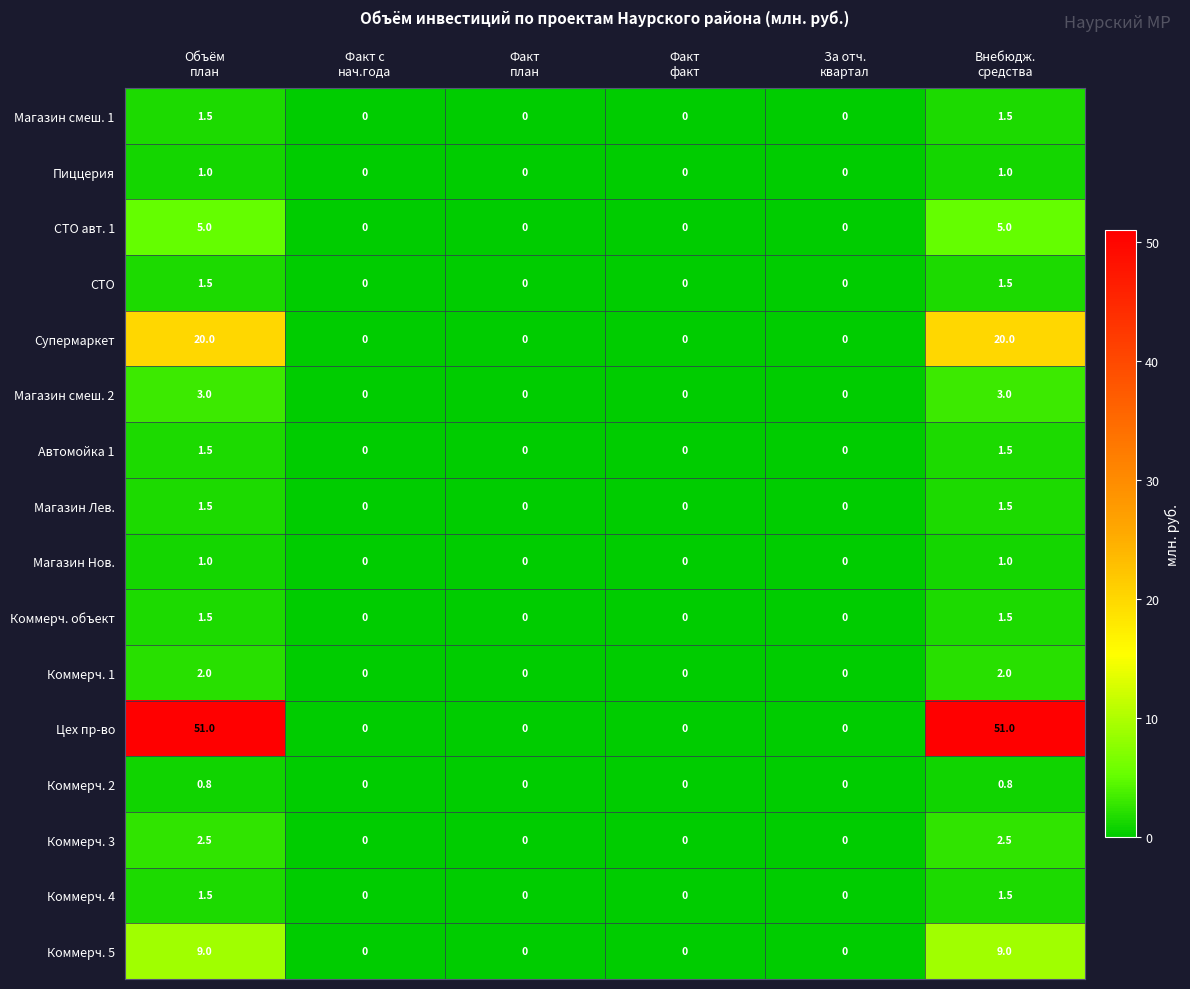

How many data points in Коммерч. 5 are above 0?

2